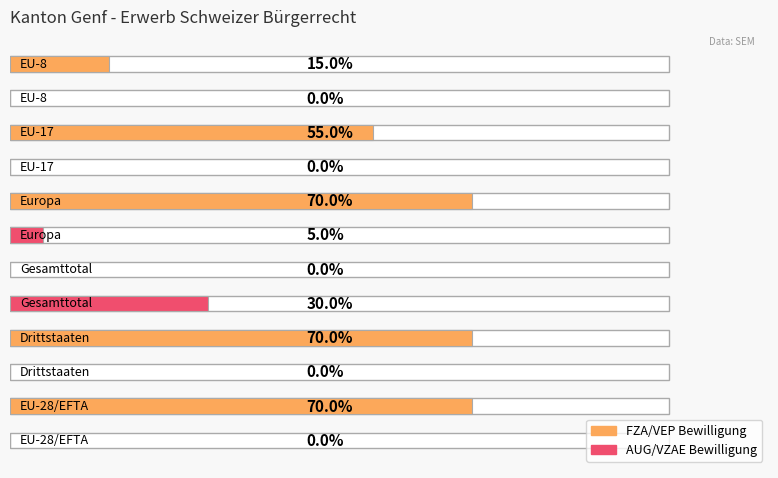

List the series in order of their peak value, lowest first.

AUG/VZAE Bewilligung, FZA/VEP Bewilligung